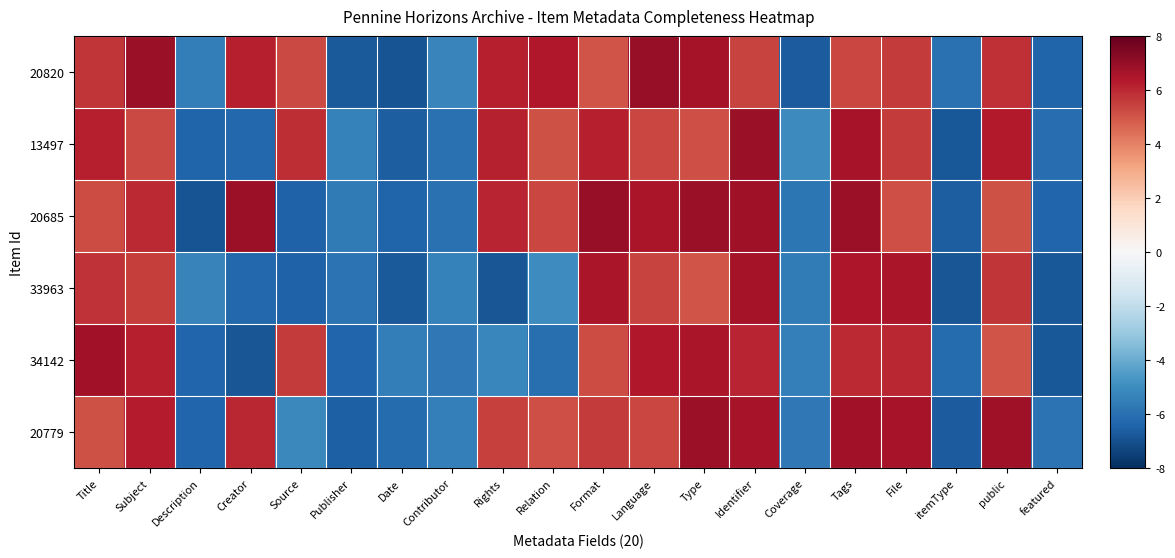

Which series has the largest range (max minus min)?

20685